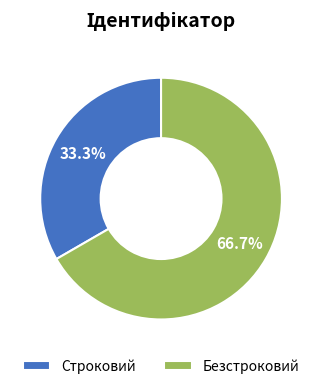

True or false: Безстроковий accounts for 67% of the total.

True